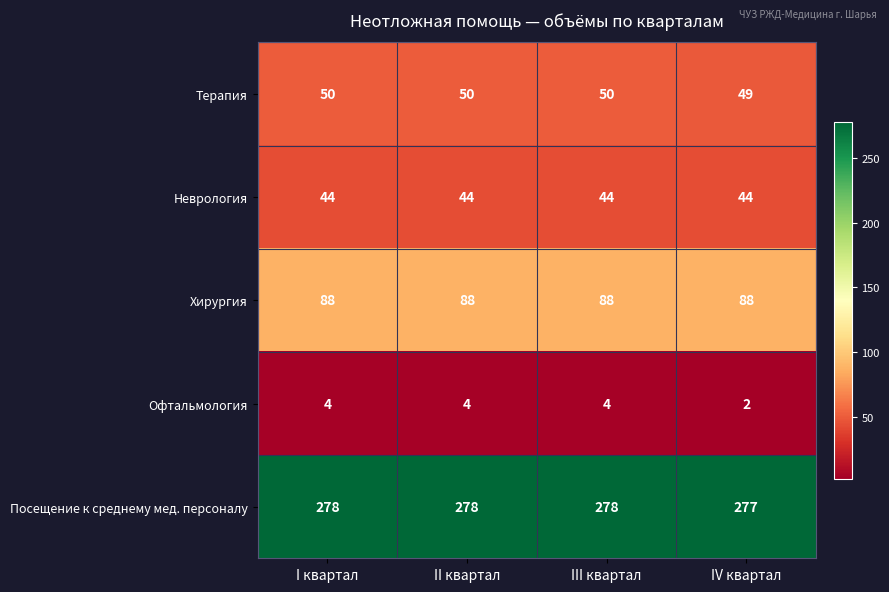

At how many categories does at least one series exceed 202?

4